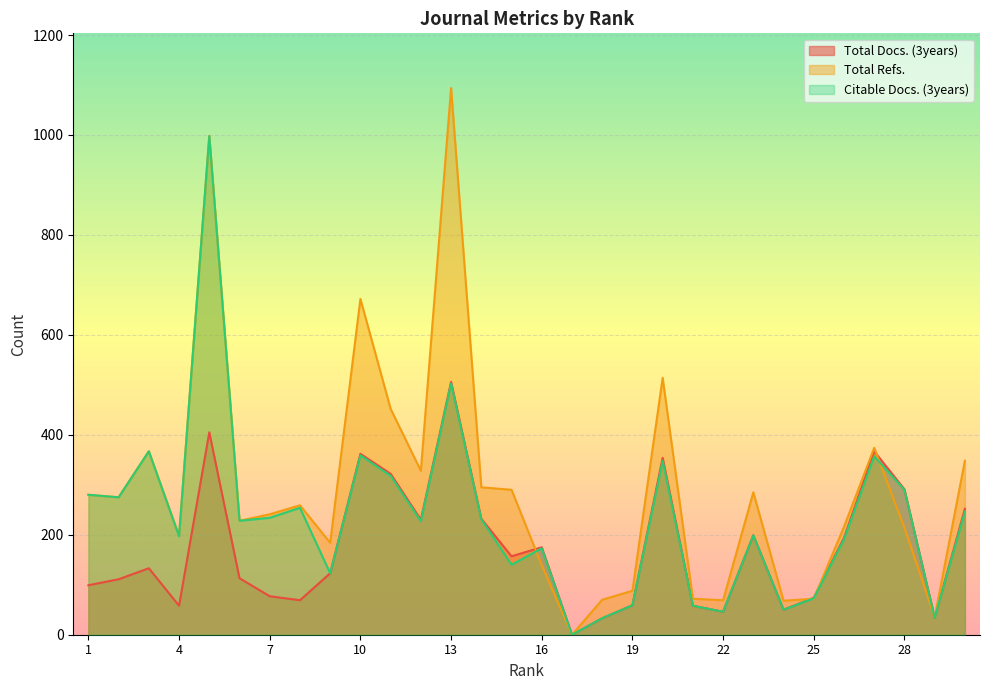

Which series has the widest spread of values?

Total Refs.